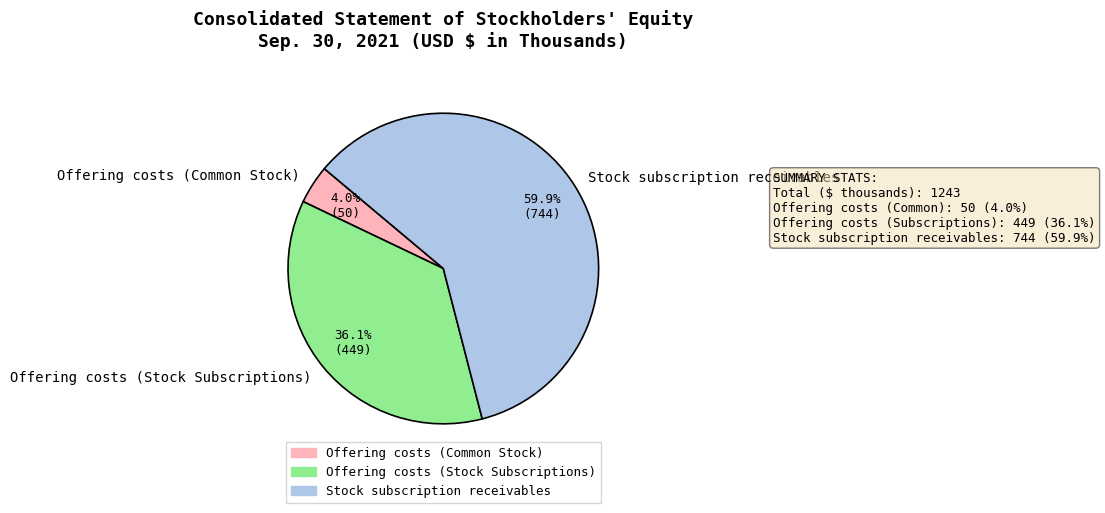

To the nearest percent, what is the difference between the largest and smallest slice percentages?

56%